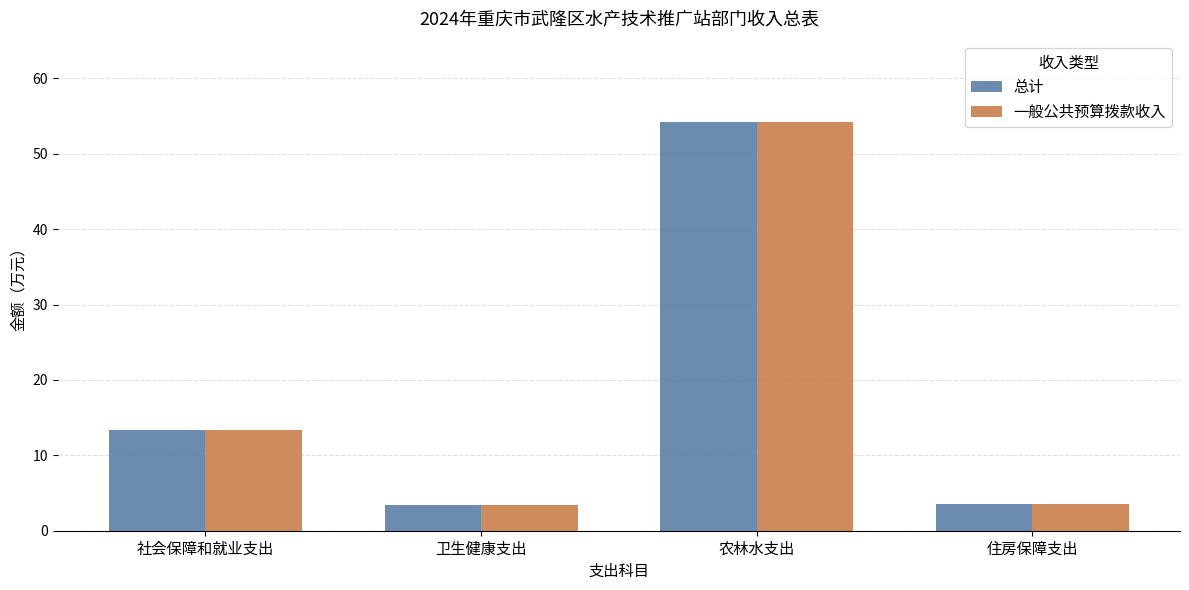

What is the sum of the 一般公共预算拨款收入 values at 社会保障和就业支出 and 住房保障支出?

17.0